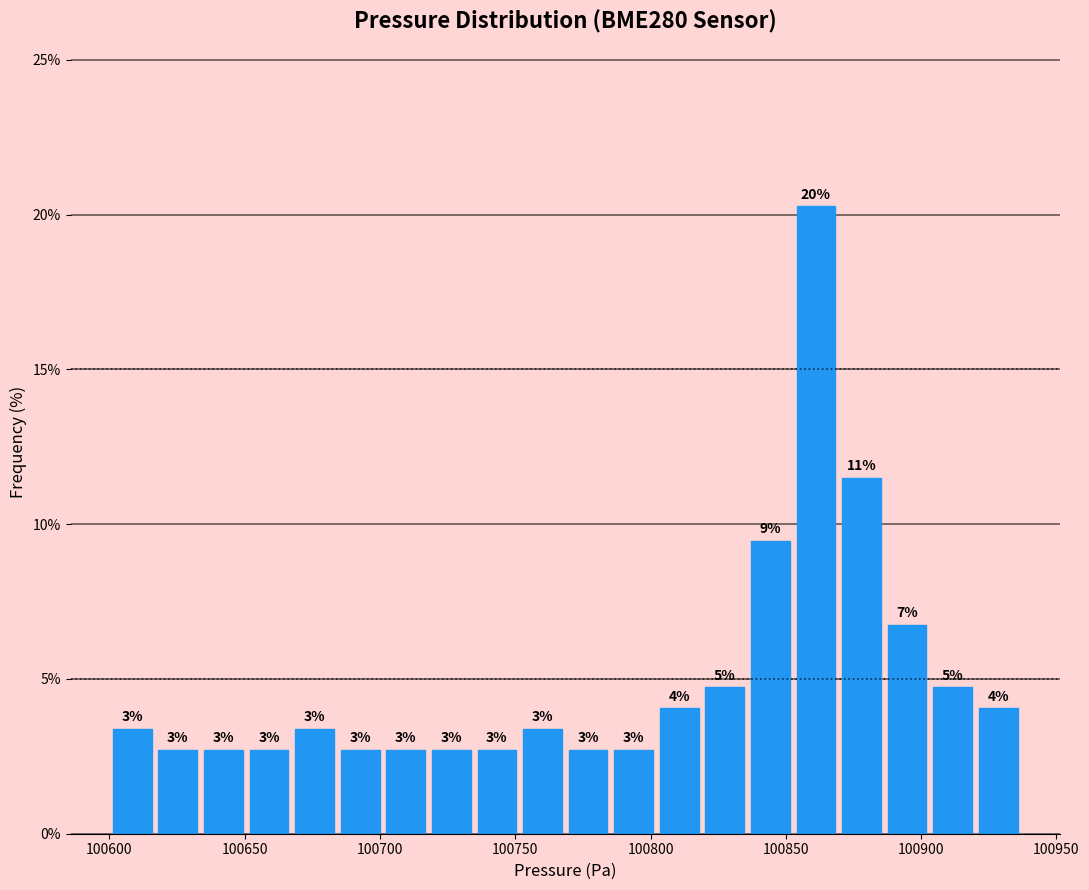

Read against the x-axis, roughly where is the centre of the tallest bar?

100860